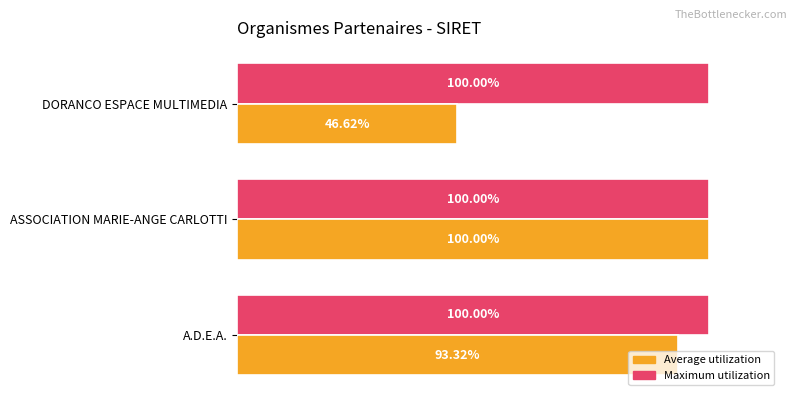

What are all the series names shown in the legend?

Average utilization, Maximum utilization